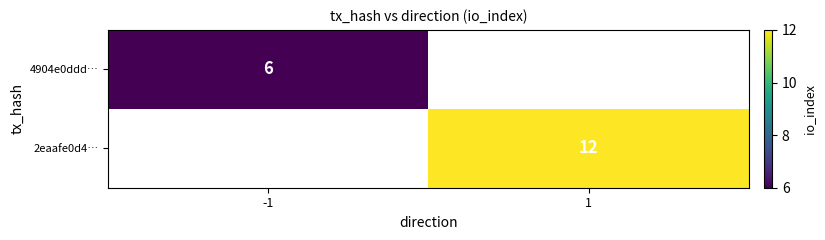

The value of 2eaafe0d4… at 1 is 6. True or false?

False